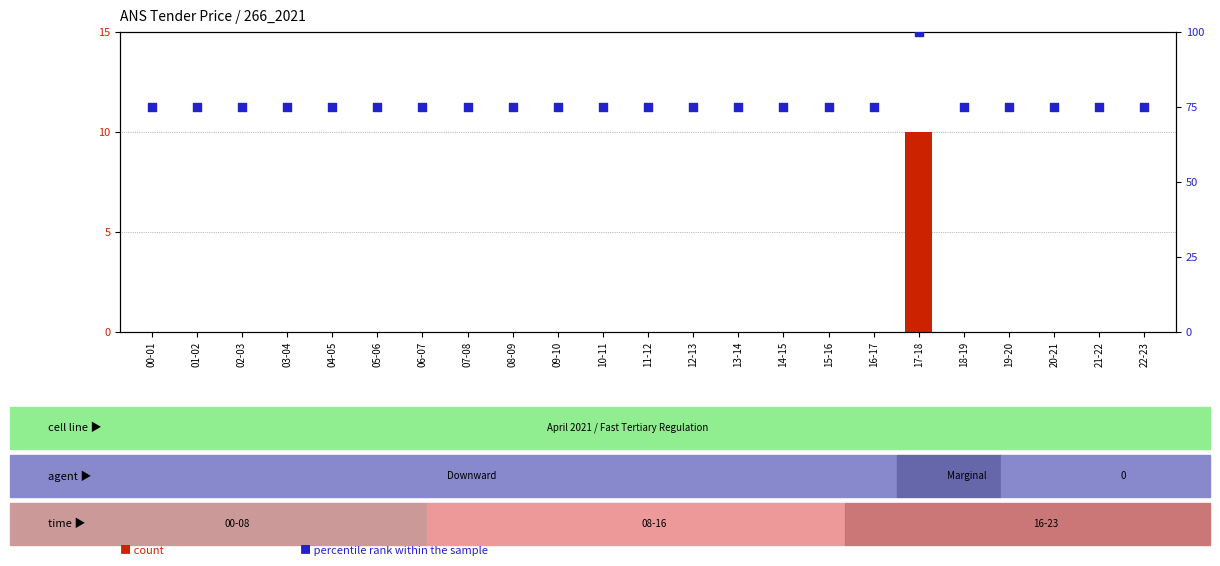

At which category is the sum across all series the highest?

17-18